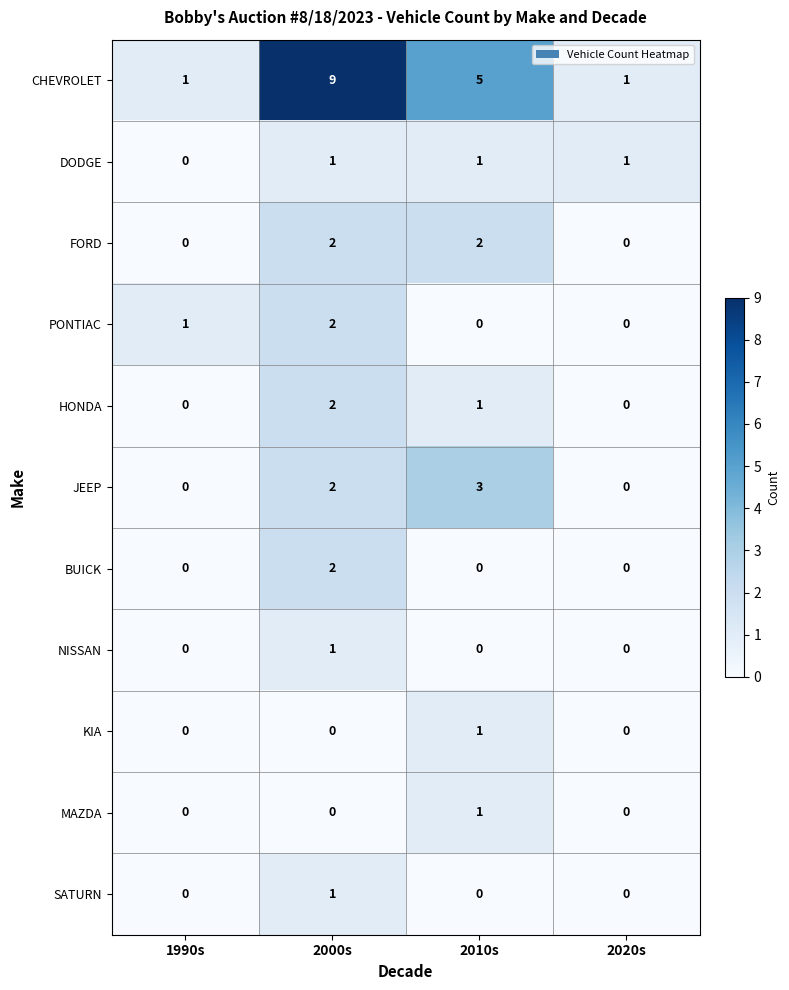

The DODGE series shows 2 at 2000s. True or false?

False